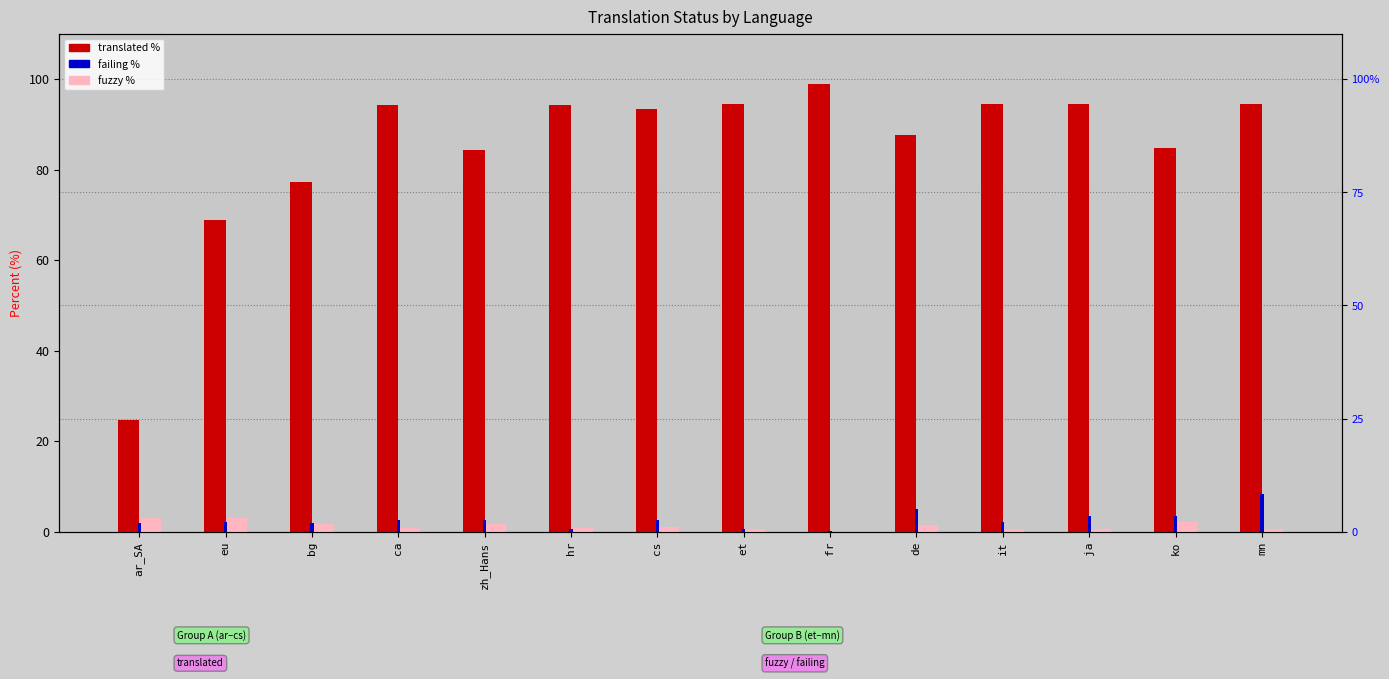

Count the number of categories in the chart.

14